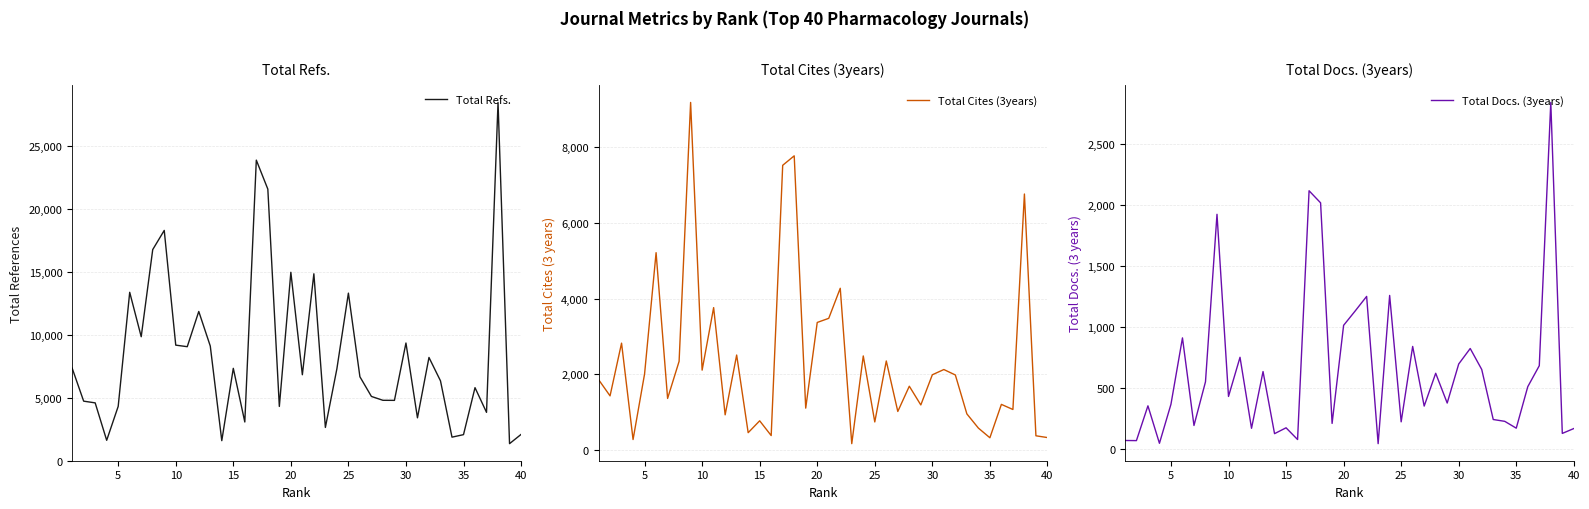

True or false: Total Docs. (3years) and Total Cites (3years) intersect in this chart.

False